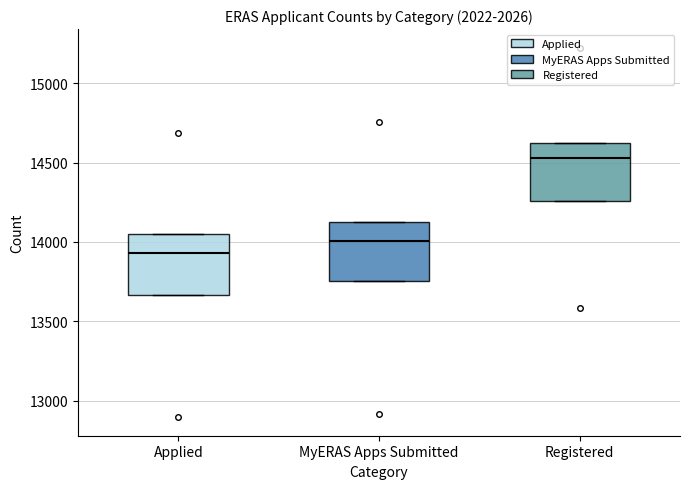

Reading left to right, read every box against the y-axis: the position of its median line, the range the box covers, and the ends of its whiskers. The values are not printed on the chart, so give them approximately, as read against the axis.

Applied: median 13950, box 13650 to 14050, whiskers 13650 to 14050
MyERAS Apps Submitted: median 14000, box 13750 to 14100, whiskers 13750 to 14100
Registered: median 14550, box 14250 to 14600, whiskers 14250 to 14600